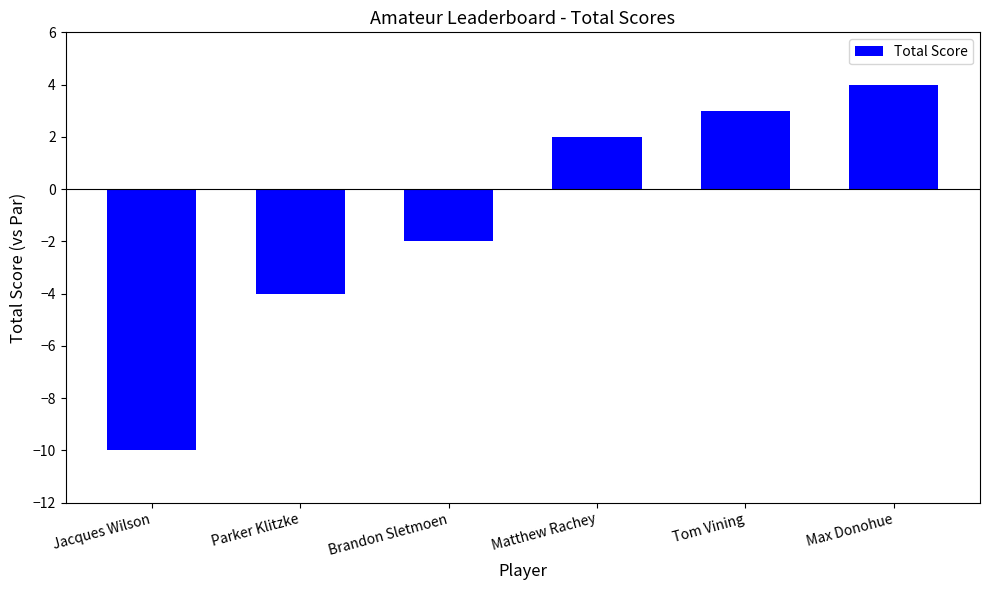

What value does the data have at Parker Klitzke, to the nearest 5?

-5